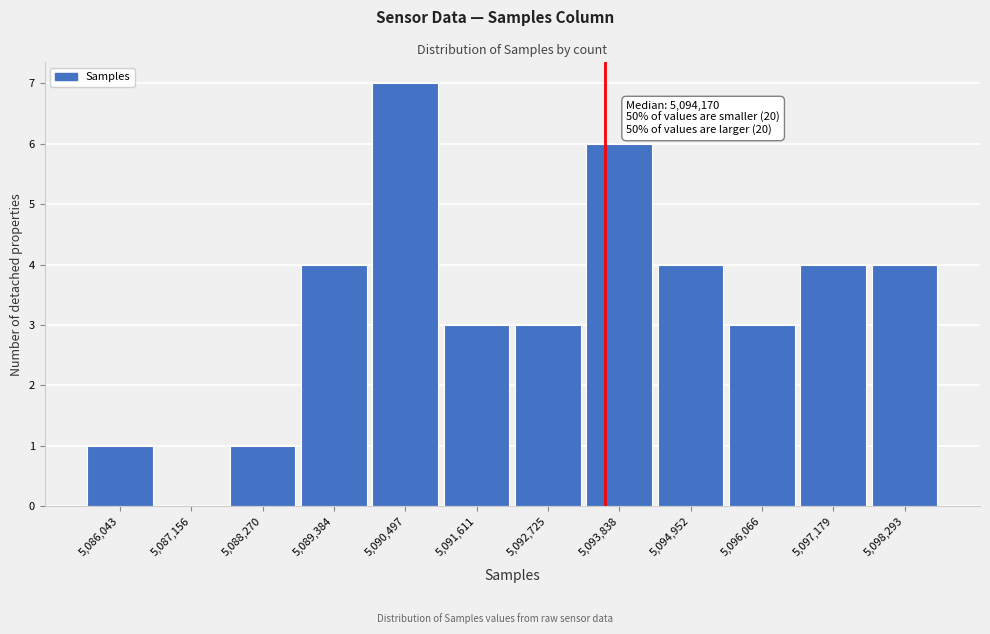

Reading left to right, extract all data points from this chart.

5,086,043=1	5,087,156=0	5,088,270=1	5,089,384=4	5,090,497=7	5,091,611=3	5,092,725=3	5,093,838=6	5,094,952=4	5,096,066=3	5,097,179=4	5,098,293=4